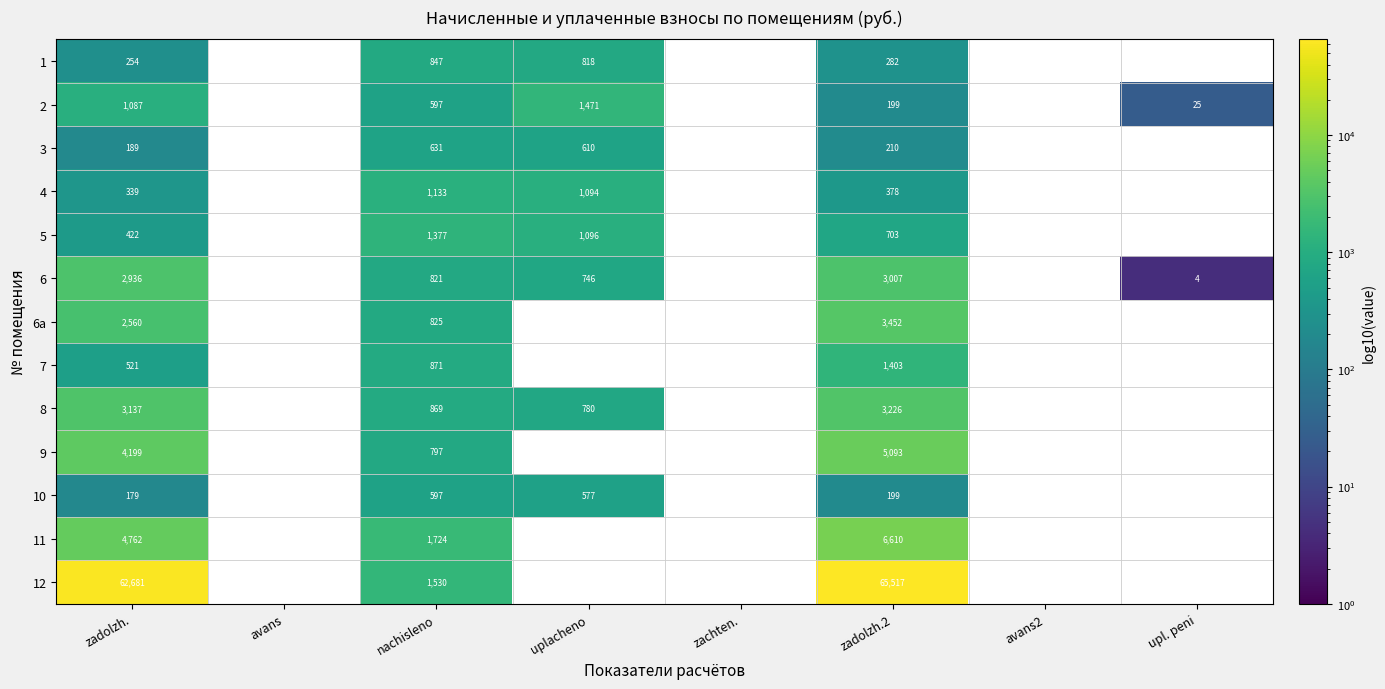

How many values in the 4 series exceed 1132?

1